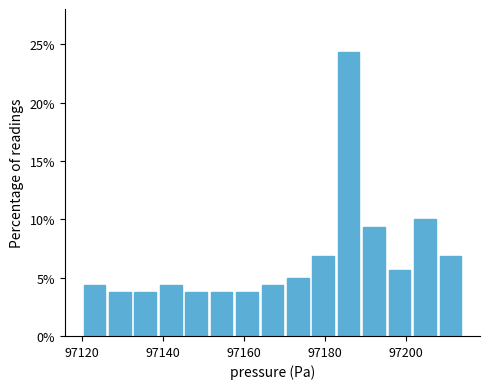

Read against the x-axis, roughly where is the centre of the tallest bar?

97186